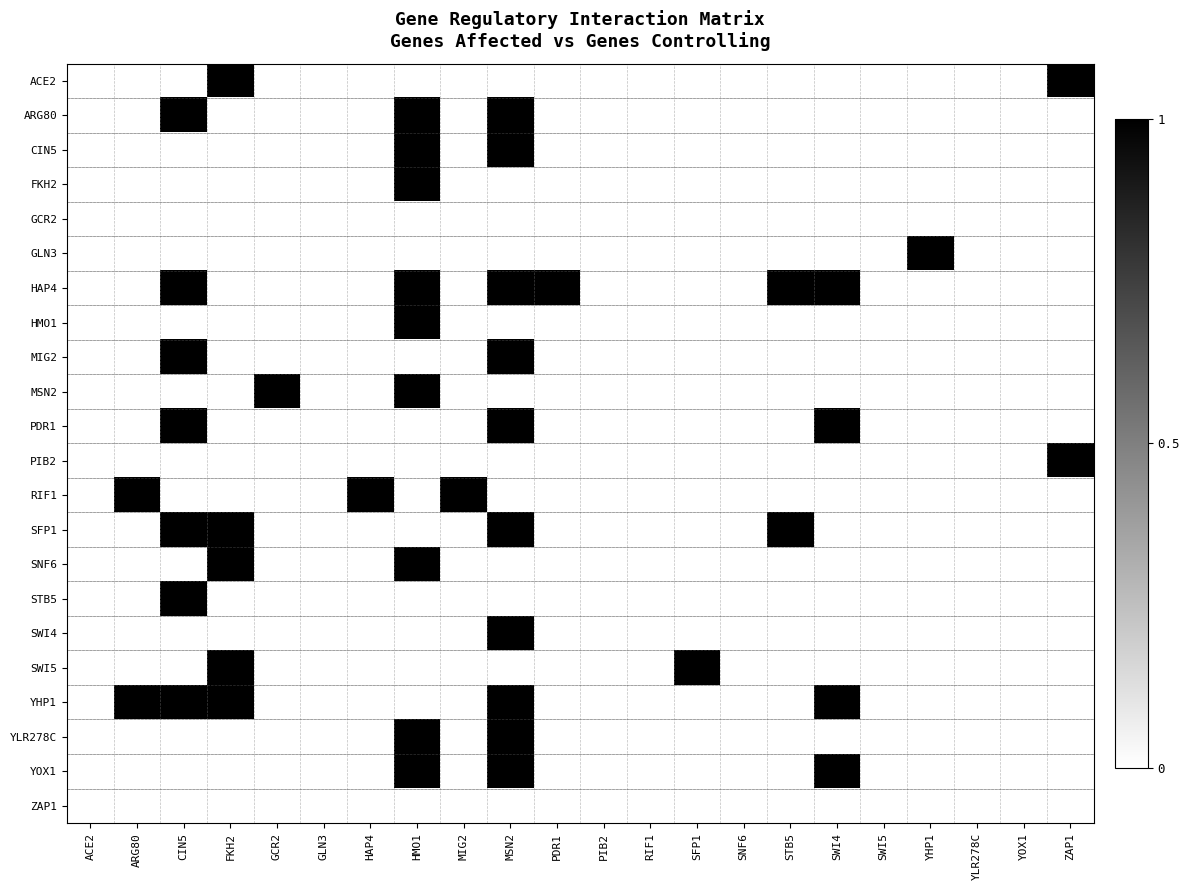

Count the number of categories in the chart.

22